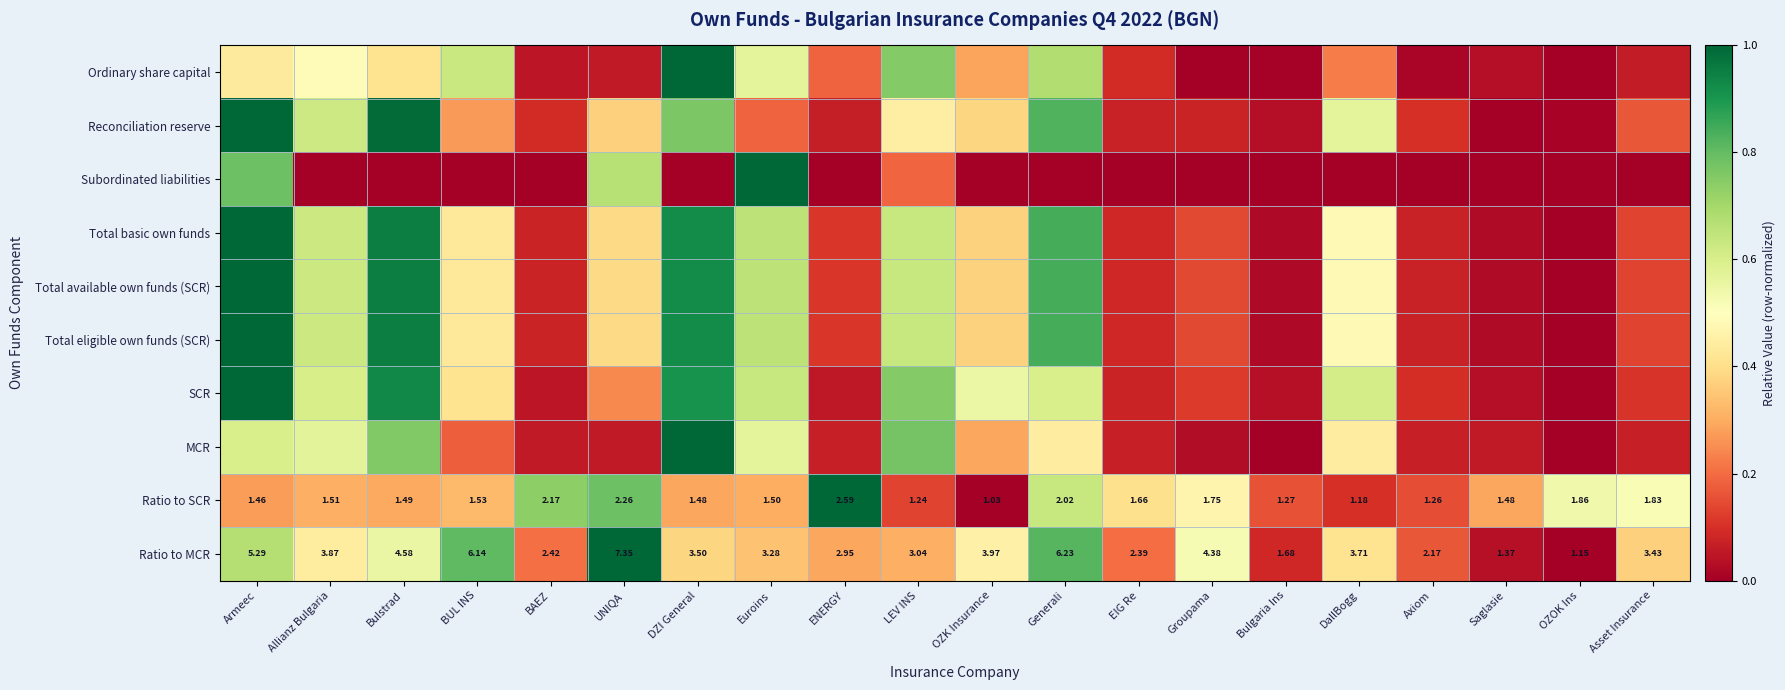

At which label does Ratio to MCR reach its peak?

UNIQA